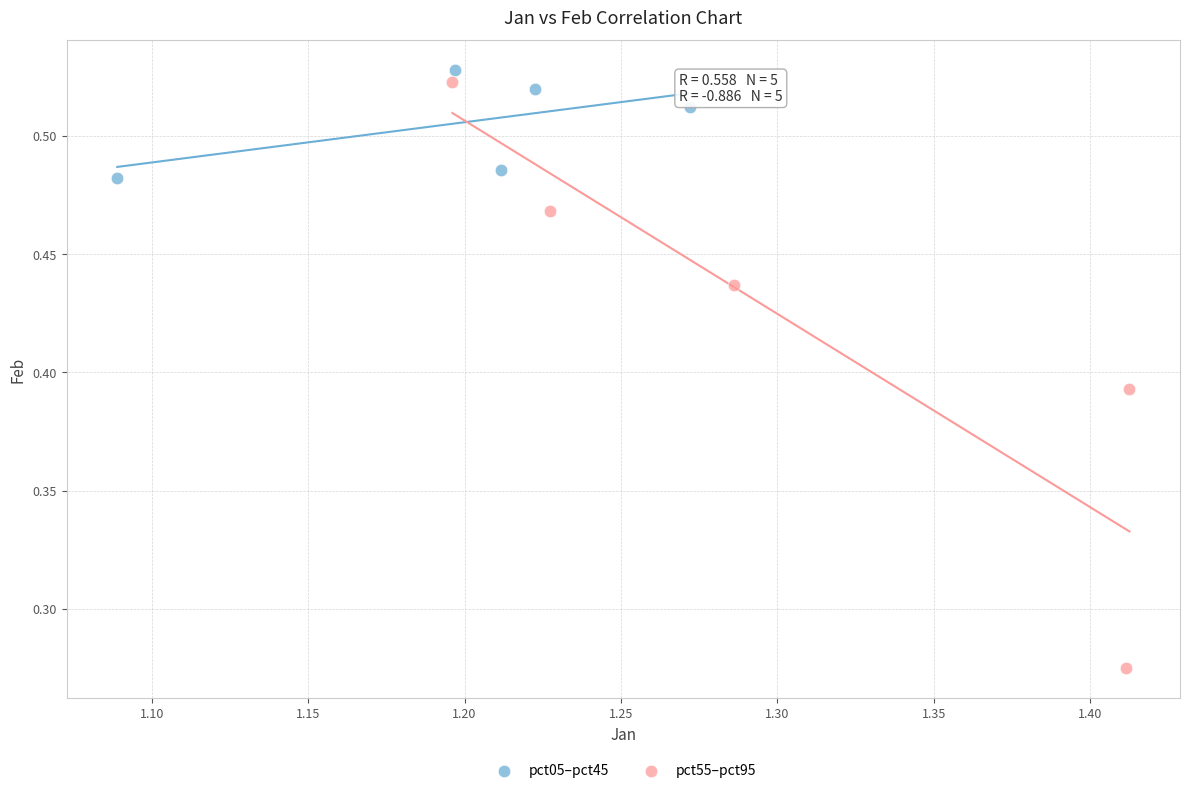

Which series has the widest spread of Y values?

pct55–pct95